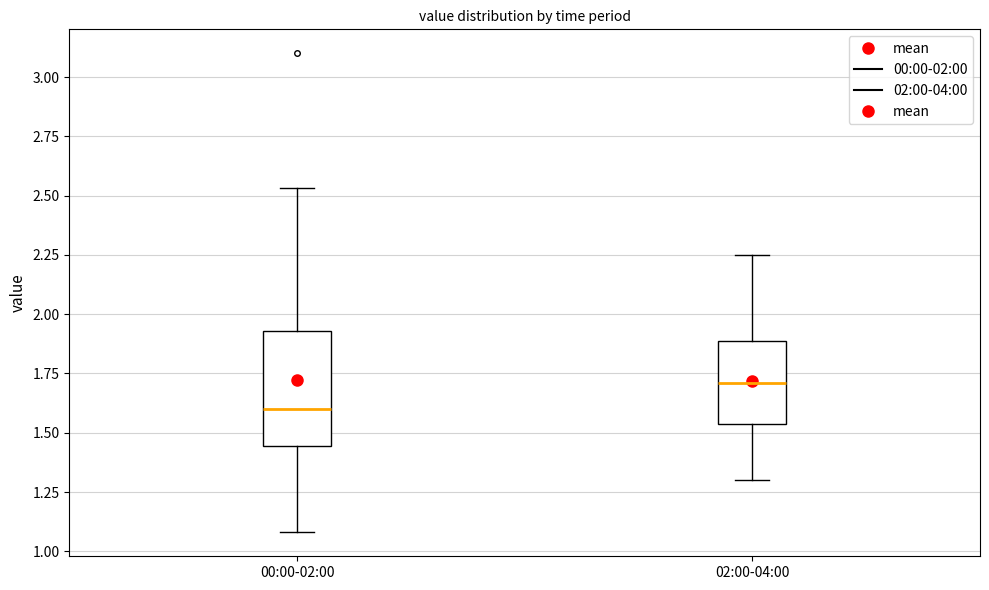

Reading left to right, read every box against the y-axis: the position of its median line, the range the box covers, and the ends of its whiskers. The values are not printed on the chart, so give them approximately, as read against the axis.

00:00-02:00: median 1.60, box 1.45 to 1.95, whiskers 1.10 to 2.55
02:00-04:00: median 1.70, box 1.55 to 1.90, whiskers 1.30 to 2.25